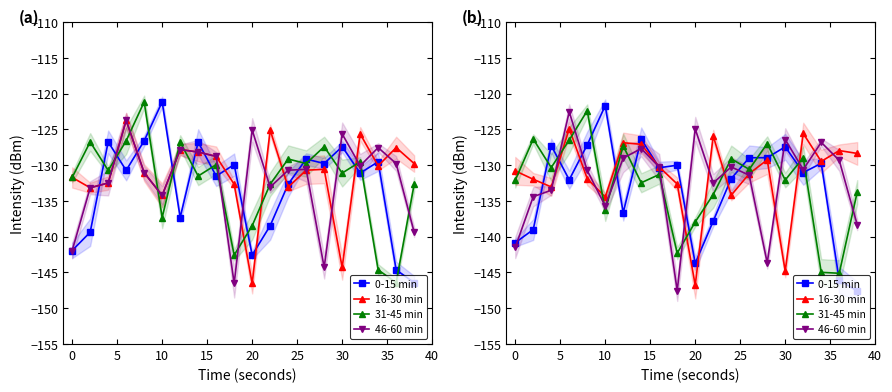

True or false: 31-45 min and 46-60 min cross at least once.

True